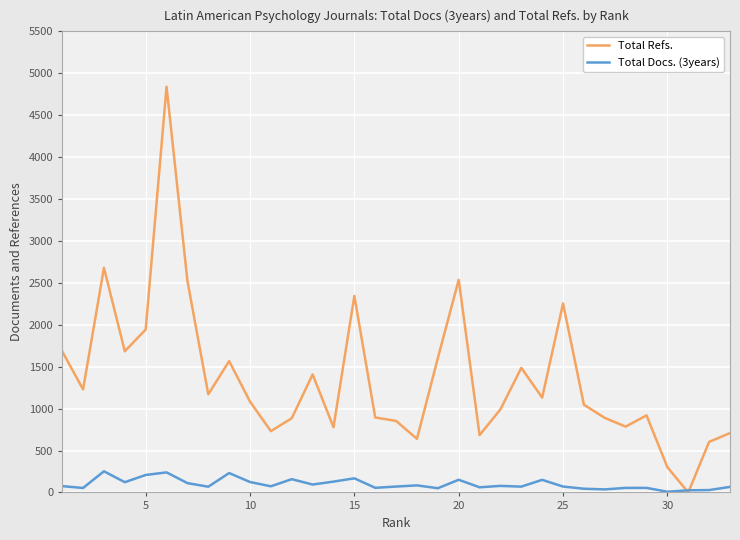

Which series has the widest spread of values?

Total Refs.